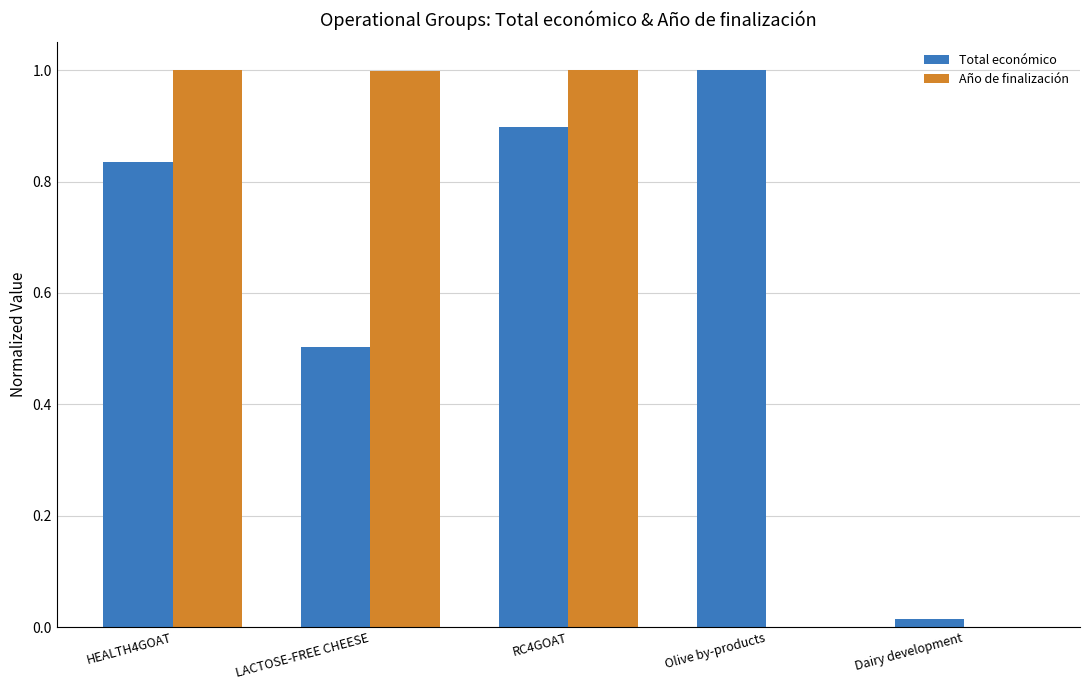

At which category is the sum across all series the highest?

RC4GOAT